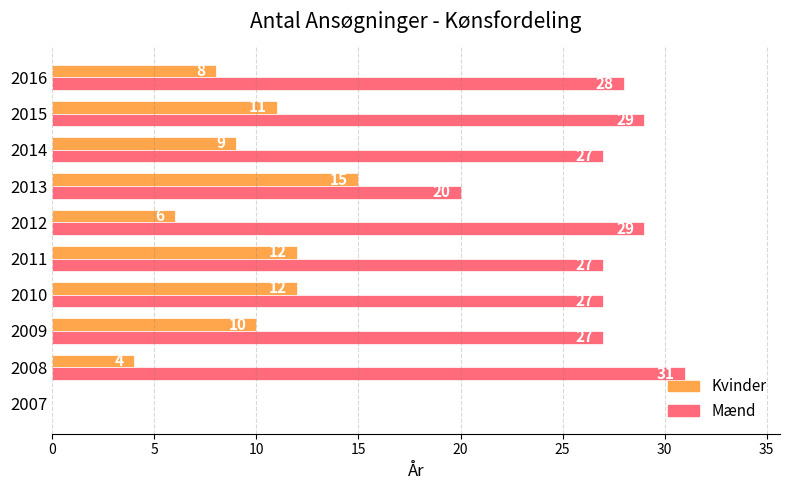

The Kvinder series shows 4 at 2008. True or false?

True